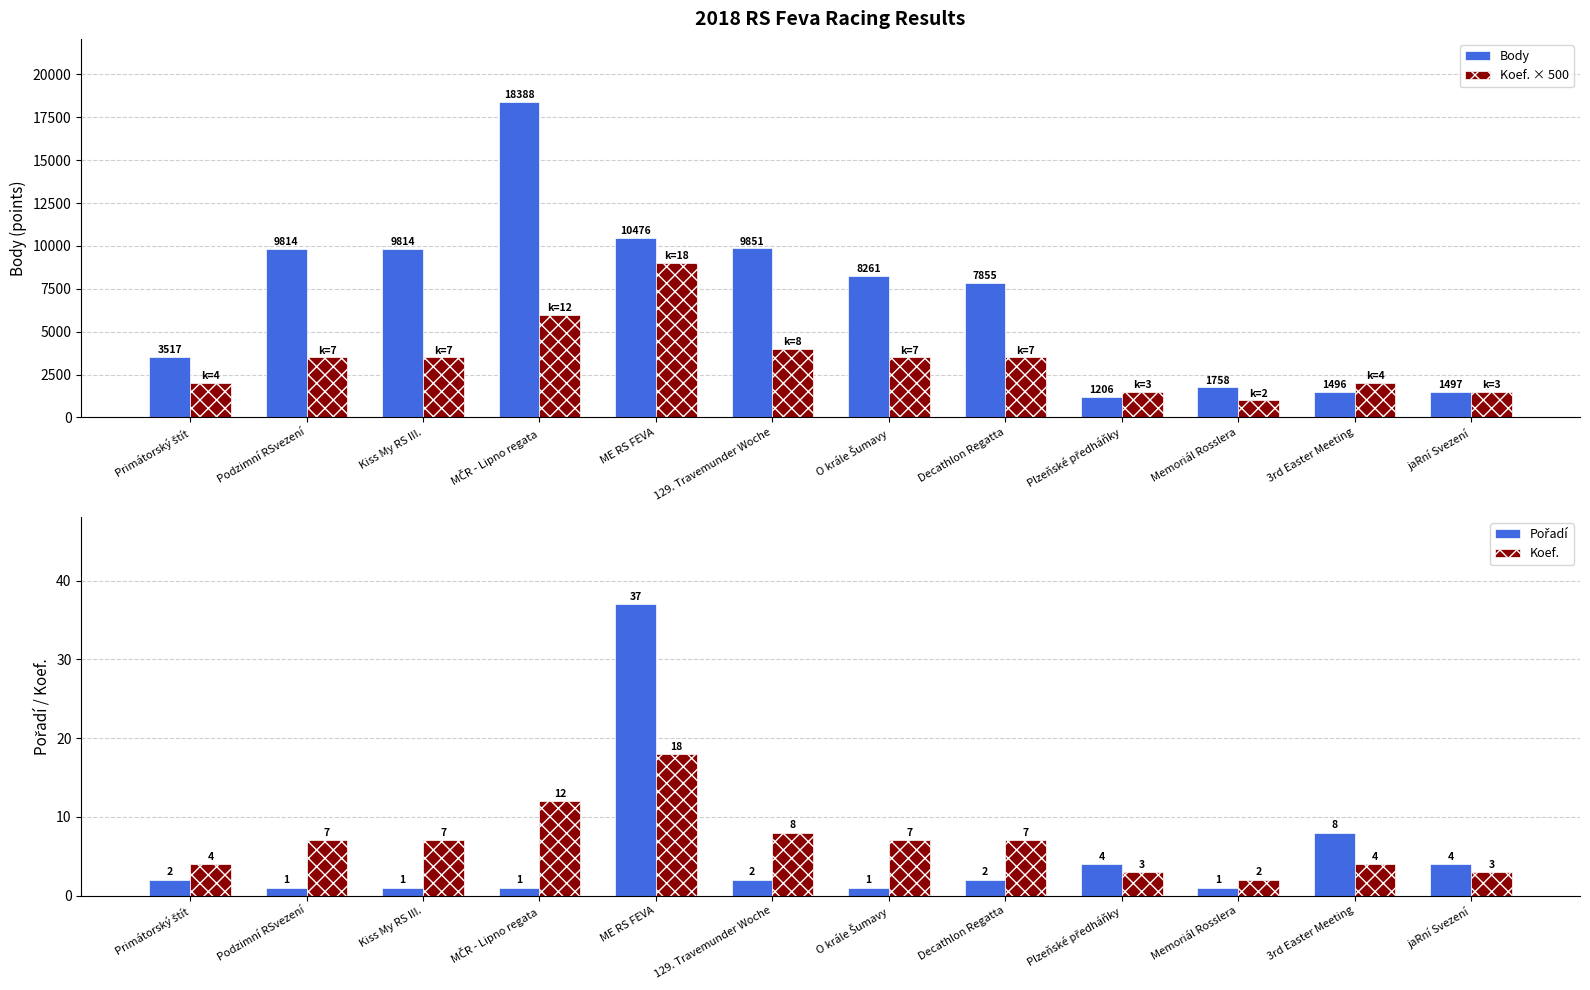

Reading left to right, what are all the values shown in this chart?

Body: Primátorský štít=3517	Podzimní RSvezení=9814	Kiss My RS III.=9814	MČR - Lipno regata=18388	ME RS FEVA=10476	129. Travemunder Woche=9851	O krále Šumavy=8261	Decathlon Regatta=7855	Plzeňské předháňky=1206	Memoriál Rosslera=1758	3rd Easter Meeting=1496	jaRní Svezení=1497
Koef. × 500: Primátorský štít=2000	Podzimní RSvezení=3500	Kiss My RS III.=3500	MČR - Lipno regata=6000	ME RS FEVA=9000	129. Travemunder Woche=4000	O krále Šumavy=3500	Decathlon Regatta=3500	Plzeňské předháňky=1500	Memoriál Rosslera=1000	3rd Easter Meeting=2000	jaRní Svezení=1500
Pořadí: Primátorský štít=2	Podzimní RSvezení=1	Kiss My RS III.=1	MČR - Lipno regata=1	ME RS FEVA=37	129. Travemunder Woche=2	O krále Šumavy=1	Decathlon Regatta=2	Plzeňské předháňky=4	Memoriál Rosslera=1	3rd Easter Meeting=8	jaRní Svezení=4
Koef.: Primátorský štít=4	Podzimní RSvezení=7	Kiss My RS III.=7	MČR - Lipno regata=12	ME RS FEVA=18	129. Travemunder Woche=8	O krále Šumavy=7	Decathlon Regatta=7	Plzeňské předháňky=3	Memoriál Rosslera=2	3rd Easter Meeting=4	jaRní Svezení=3